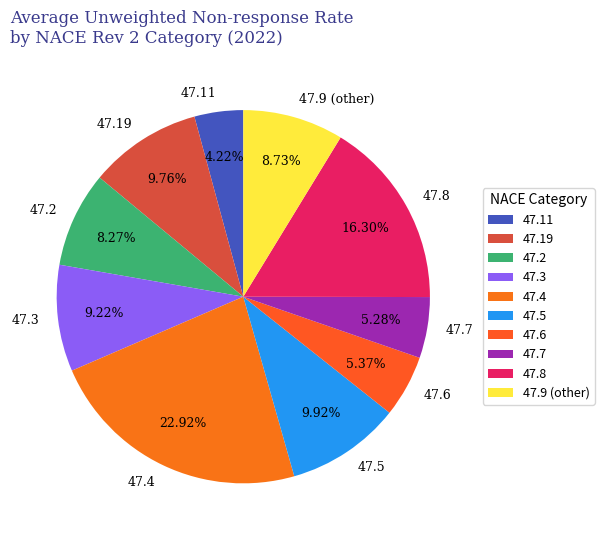

To the nearest percent, what portion does 47.4 represent?

23%